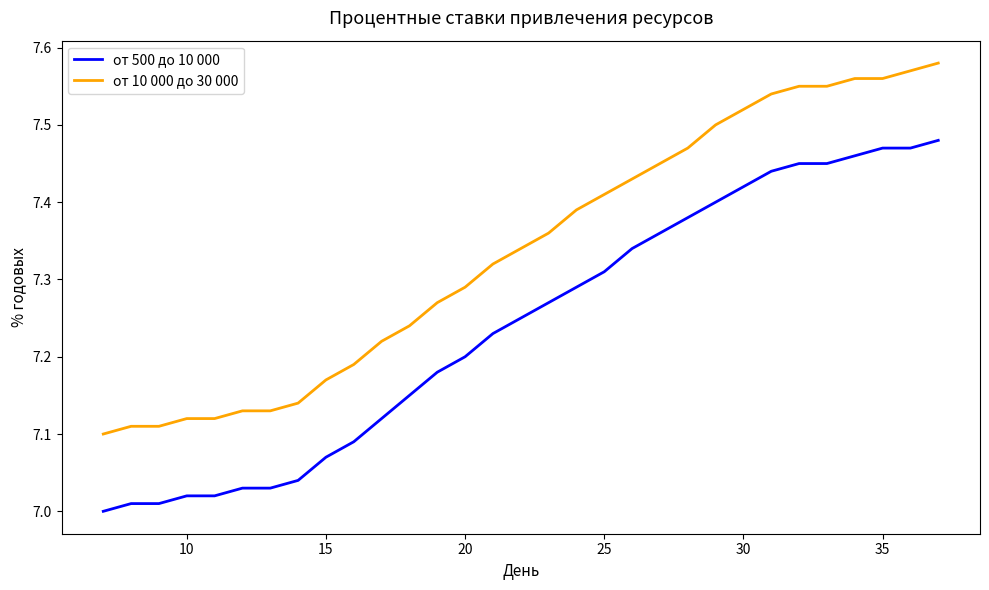

True or false: от 10 000 до 30 000 and от 500 до 10 000 cross at least once.

False